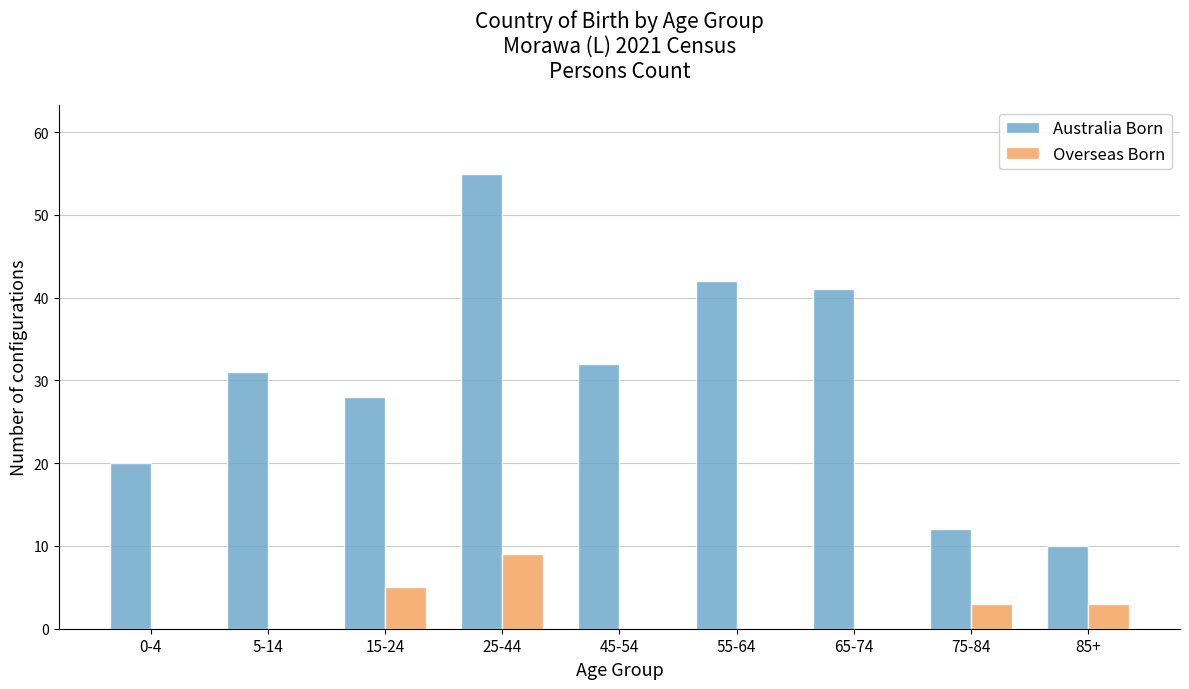

Reading left to right, what are all the values shown in this chart?

Australia Born: 0-4=20	5-14=31	15-24=28	25-44=55	45-54=32	55-64=42	65-74=41	75-84=12	85+=10
Overseas Born: 0-4=0	5-14=0	15-24=5	25-44=9	45-54=0	55-64=0	65-74=0	75-84=3	85+=3